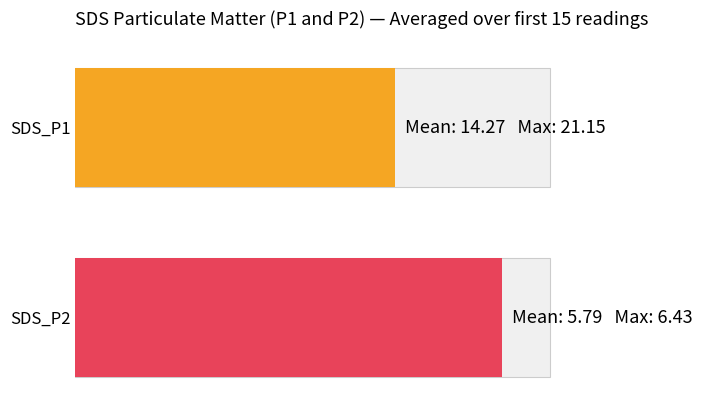

List the series in order of their overall mean, highest first.

SDS_P1, SDS_P2